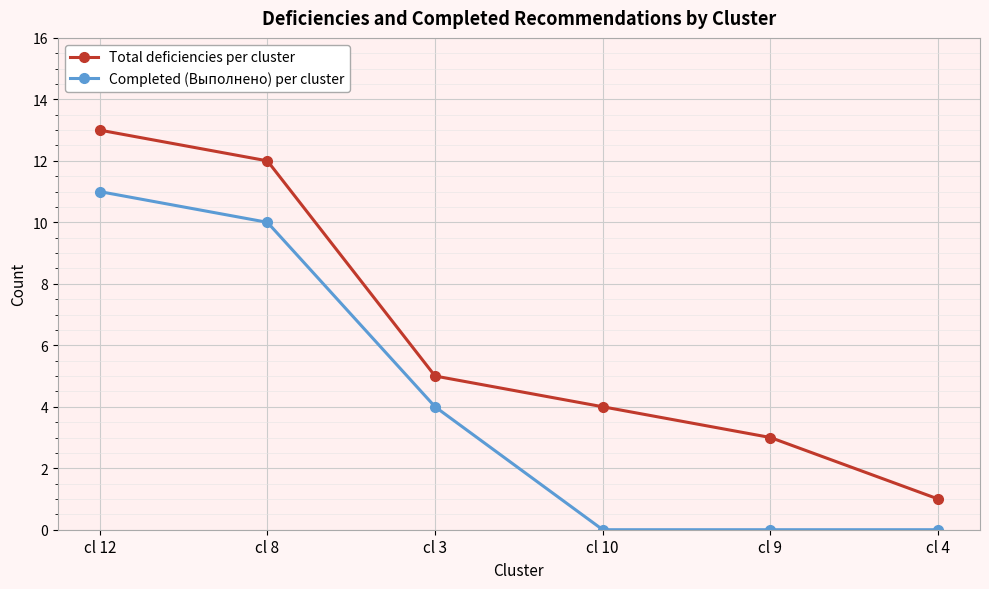

How many series are shown in this chart?

2